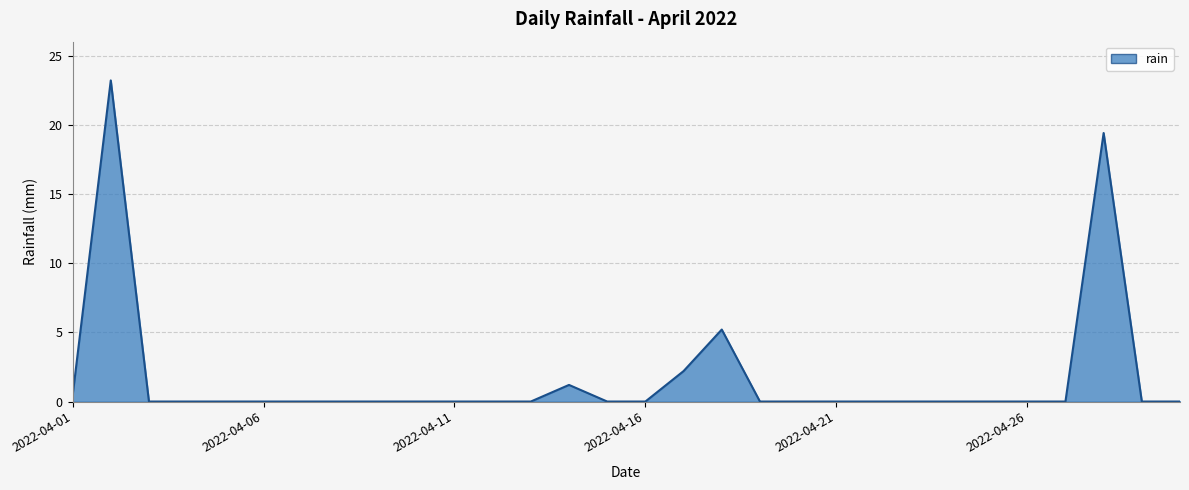

What is the difference between the maximum and minimum values?

23.2